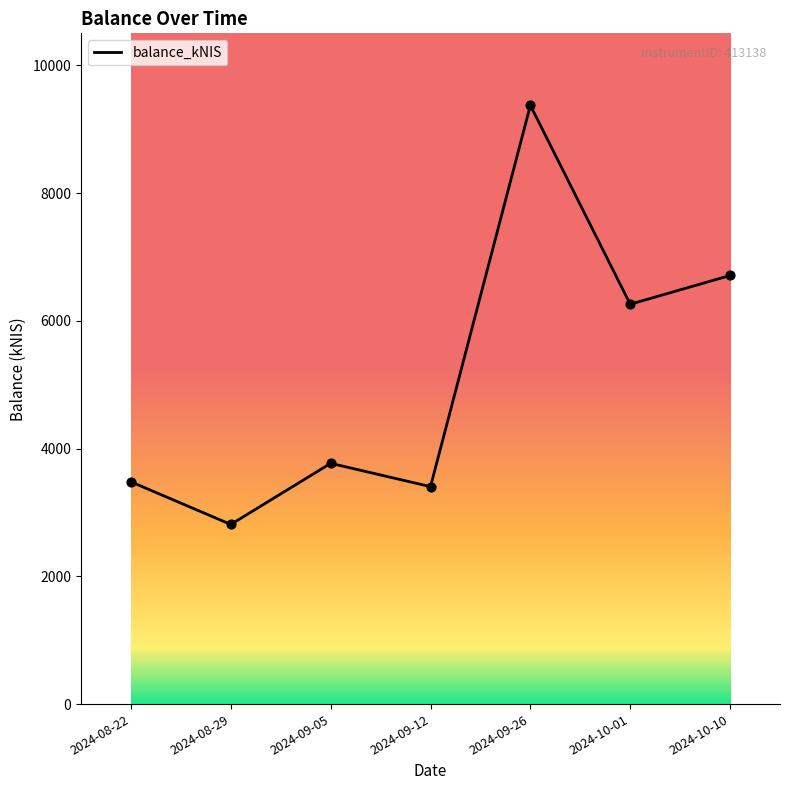

Which has a higher value, 2024-09-26 or 2024-08-22?

2024-09-26